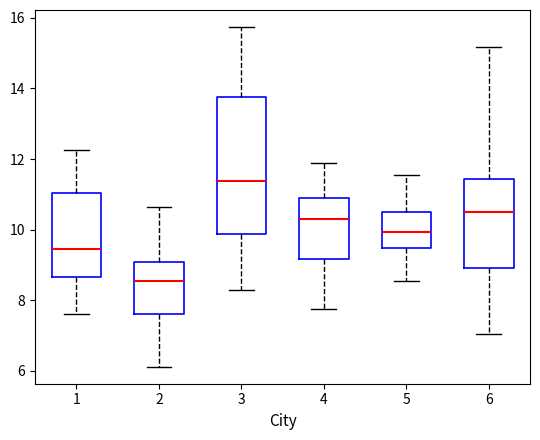

Comparing the boxes themselves (not the whiskers), which one is the tallest?

3